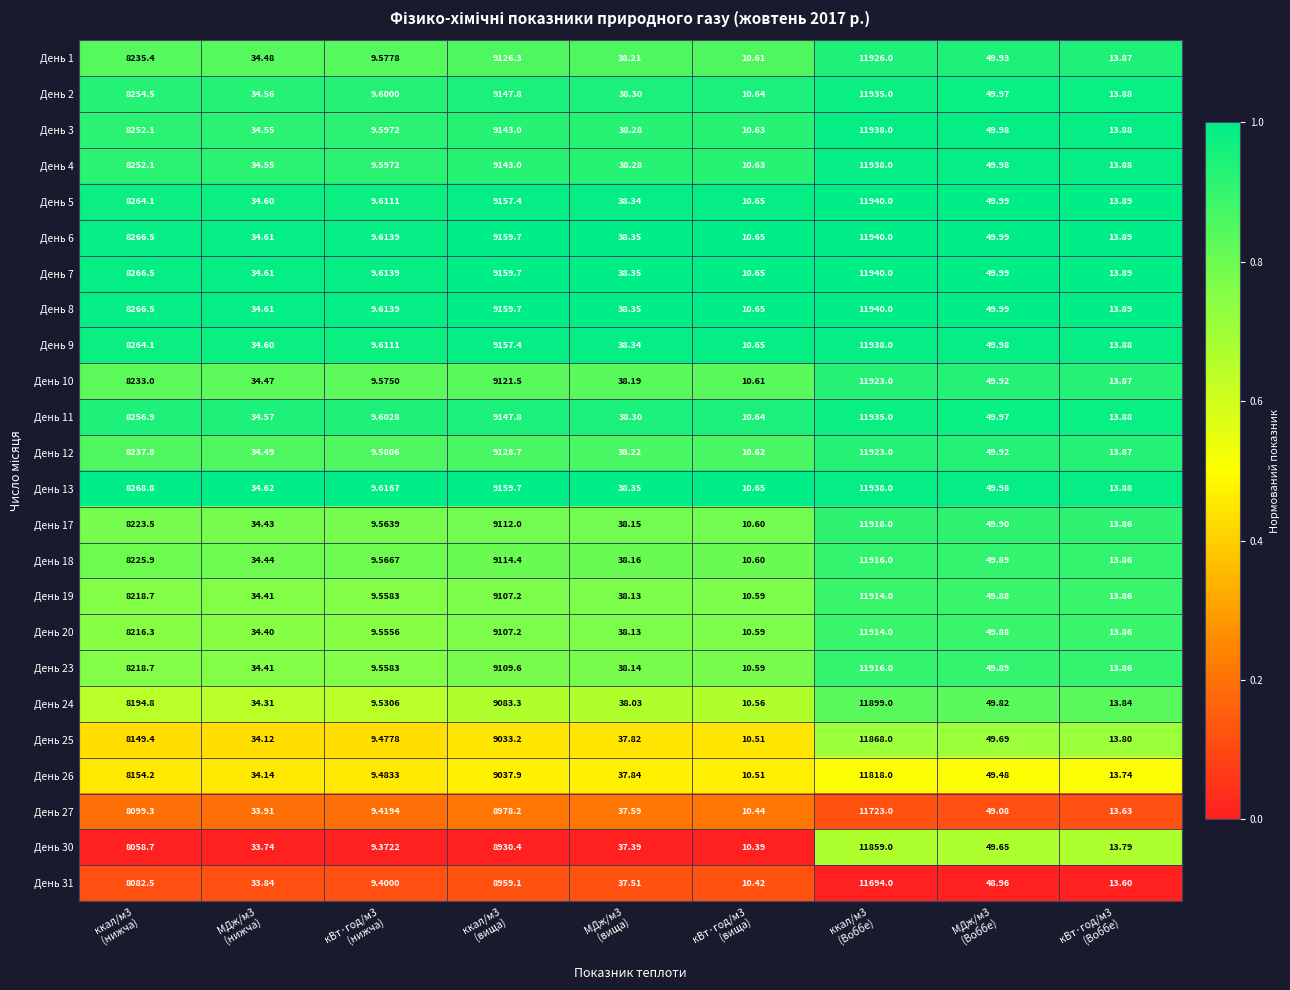

Which series has the largest total across all categories?

День 13